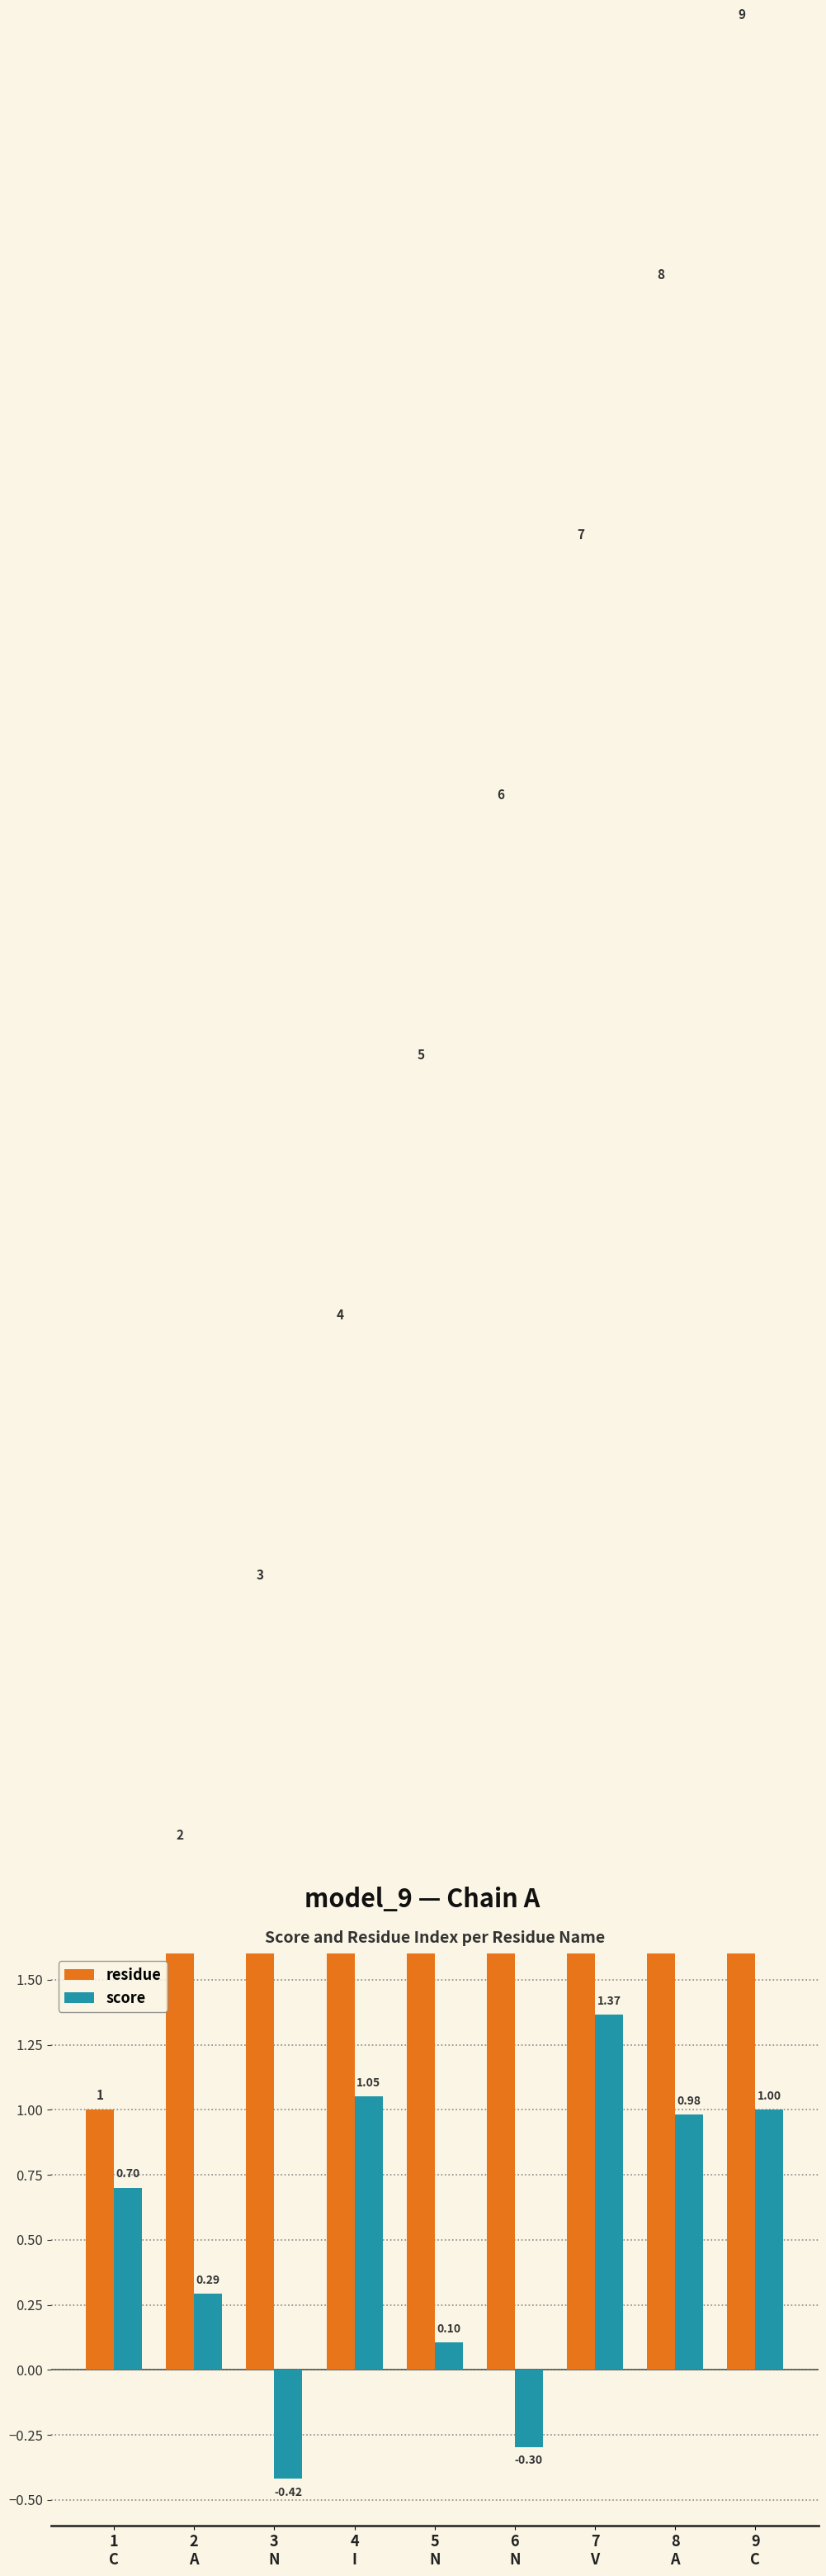

True or false: residue has a value of 7.0 at 7
V.

True